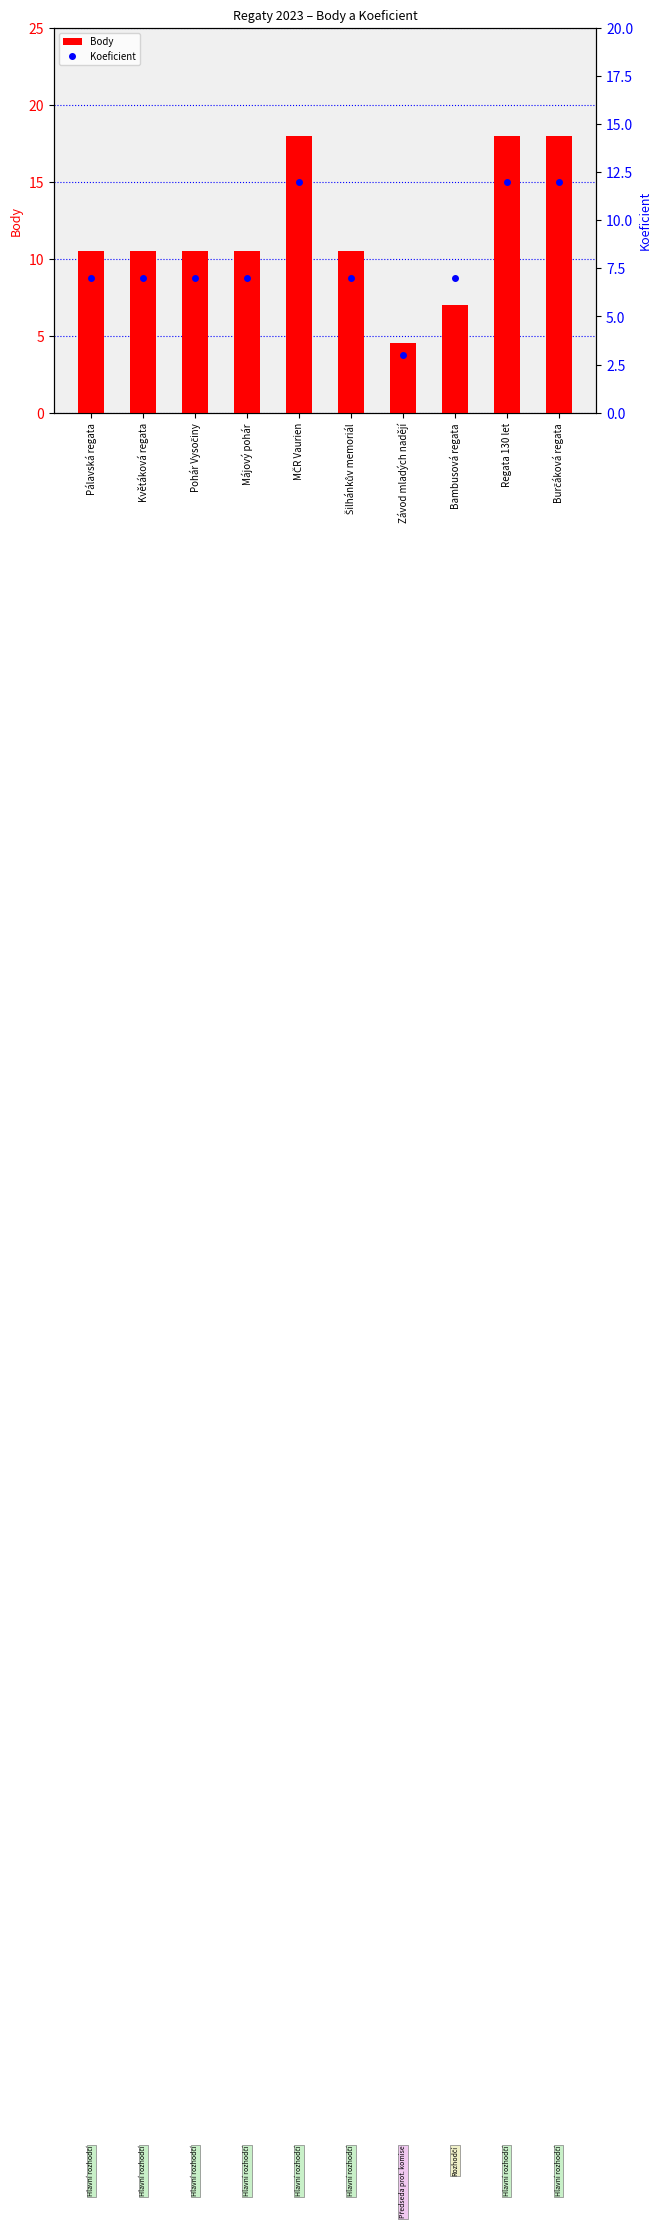

What is the difference between the maximum and minimum values in the Koeficient series?

9.0